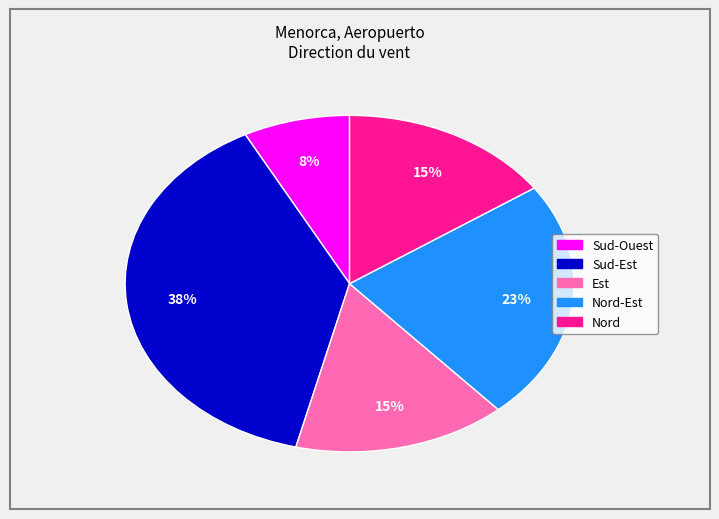

To the nearest percent, what is the average slice percentage?

20%